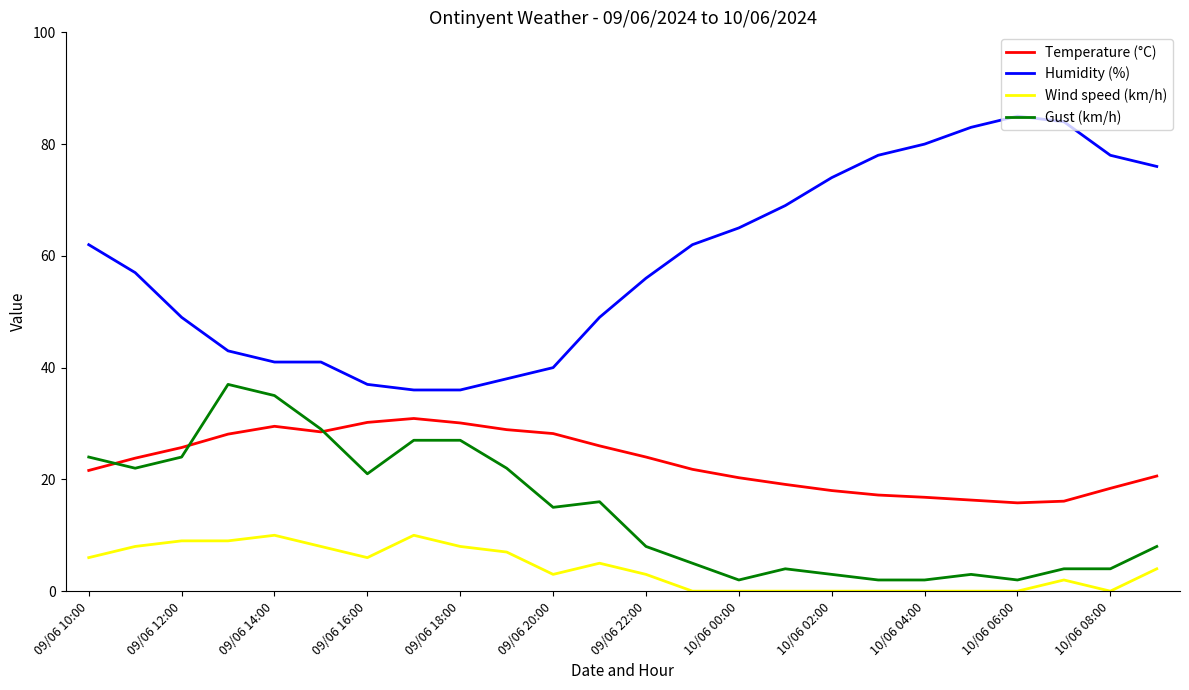

True or false: Wind speed (km/h) and Temperature (°C) cross at least once.

False